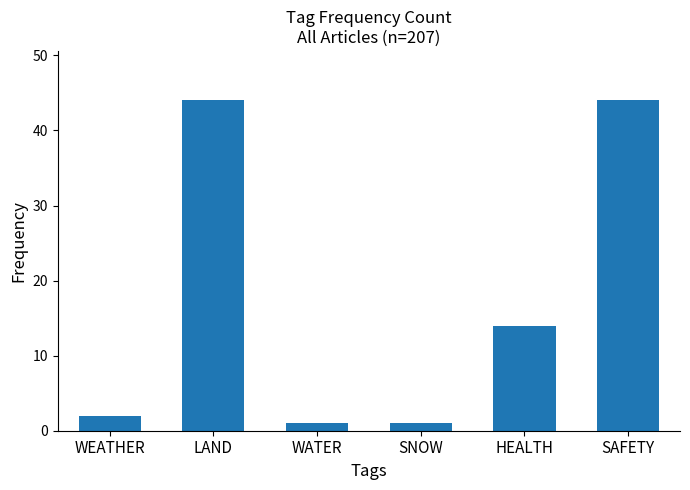

Reading left to right, transcribe all the data shown in this chart.

2	44	1	1	14	44